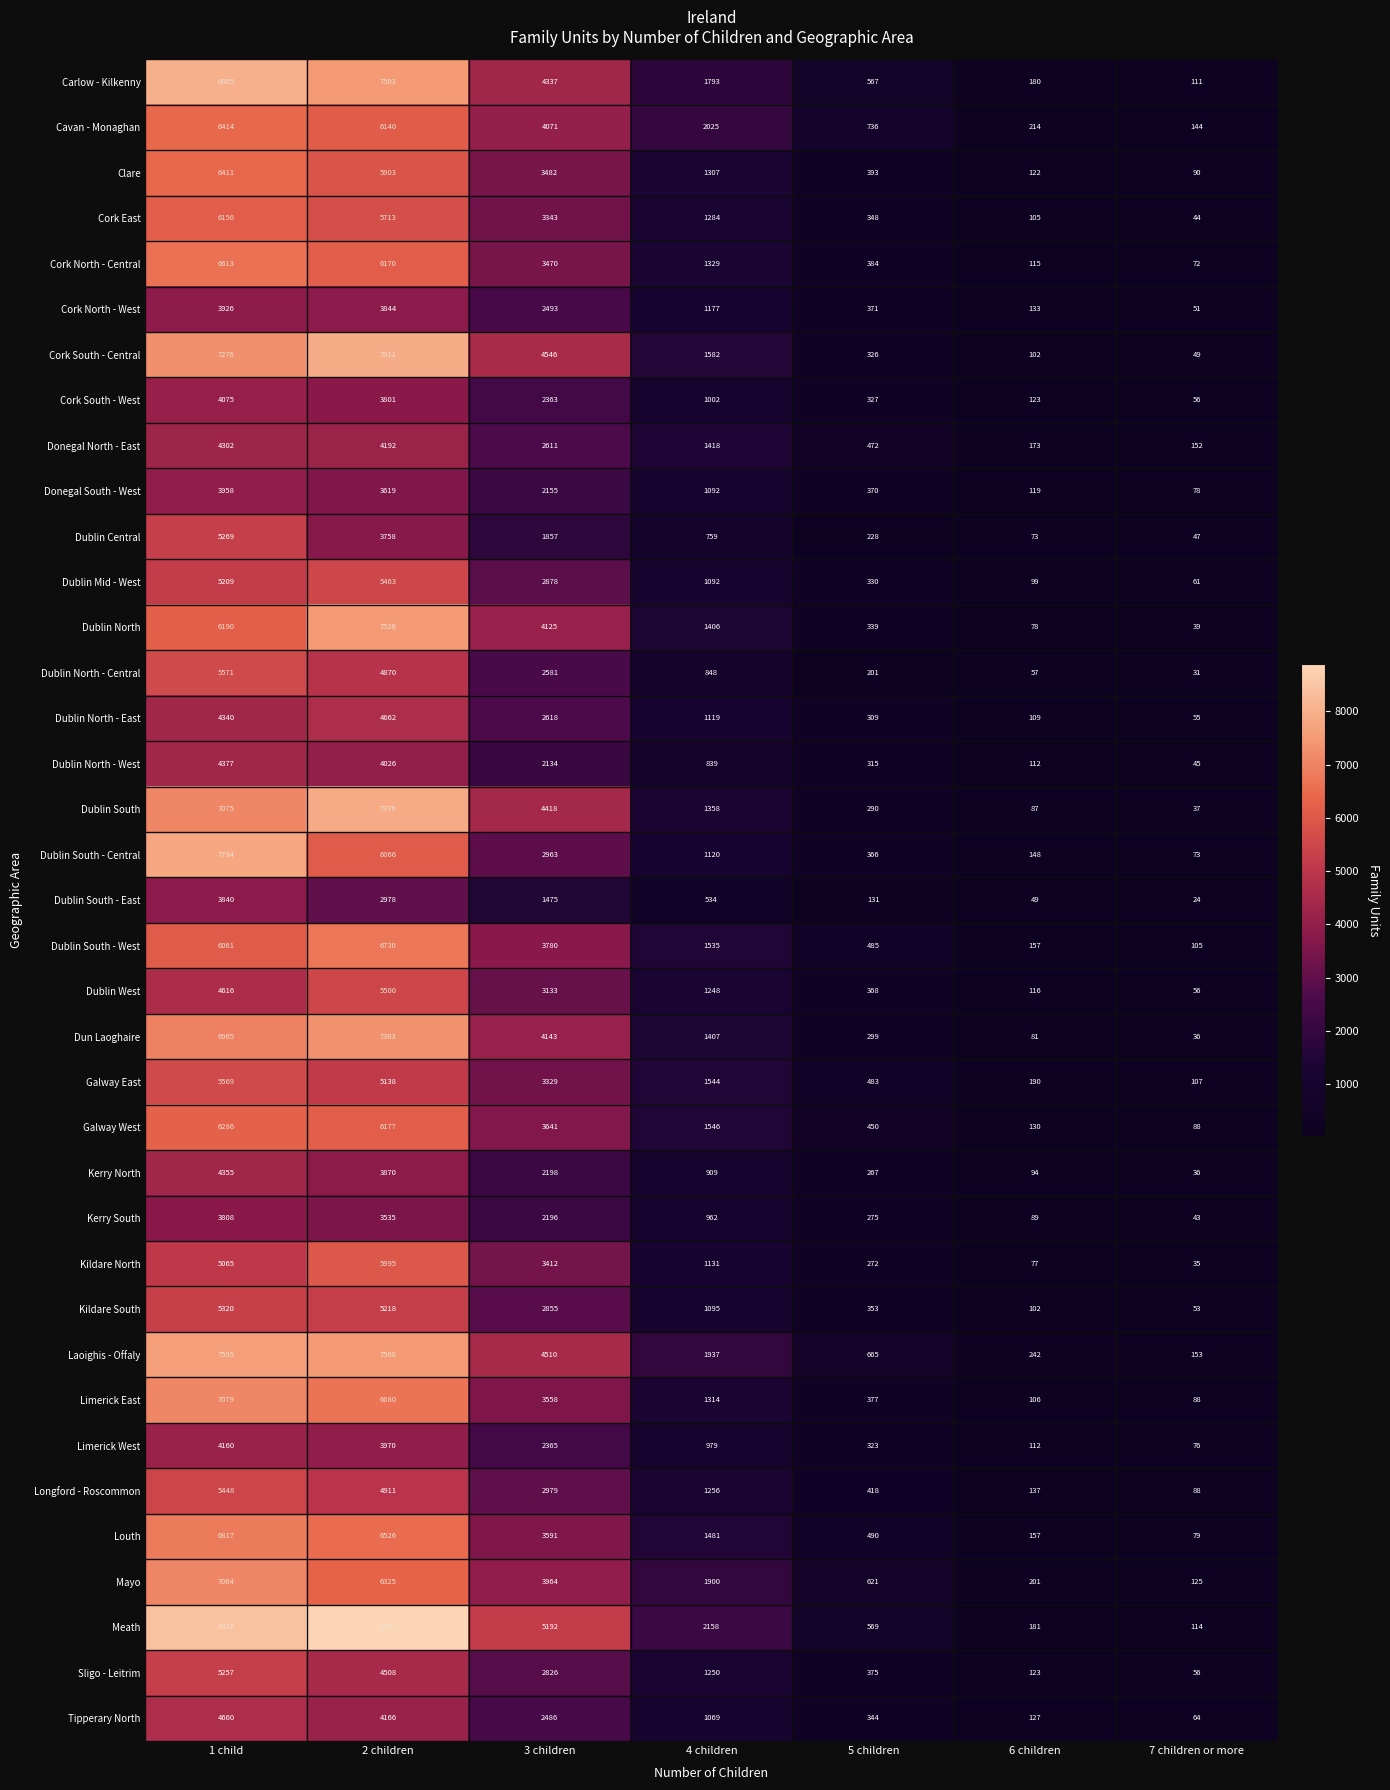

Read the Dublin North - East value at 3 children.

2618